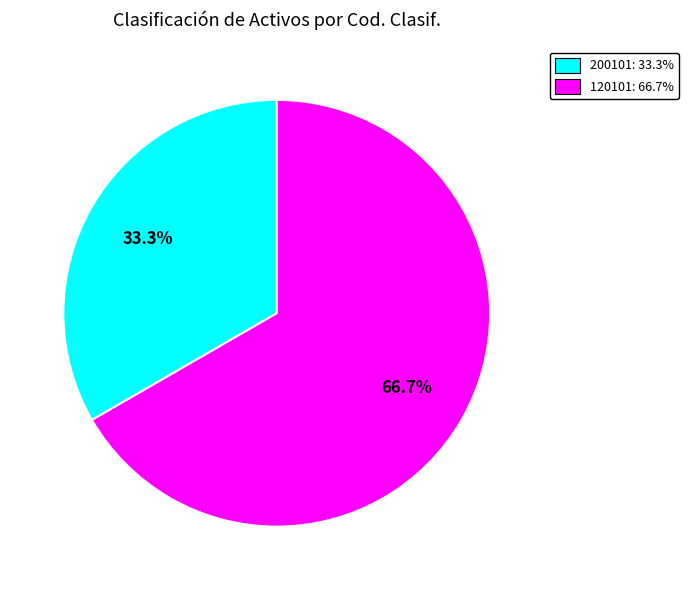

Which category has the biggest portion of the pie?

120101: 66.7%